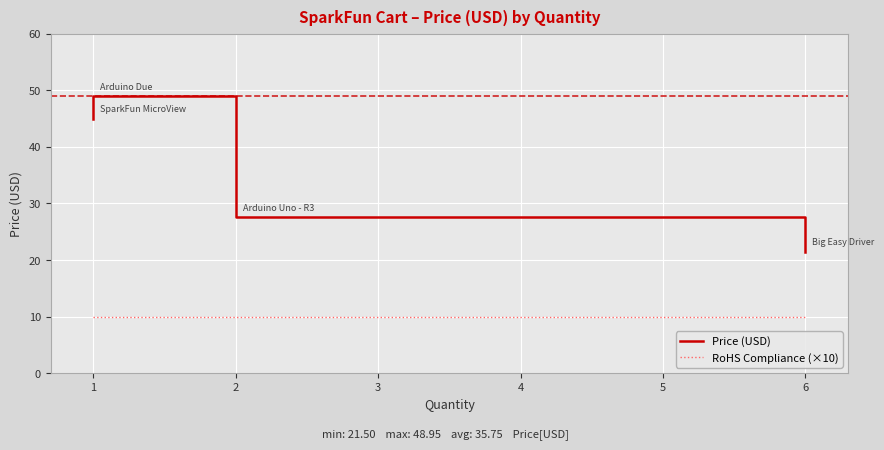

What is the smallest value displayed?

10.0